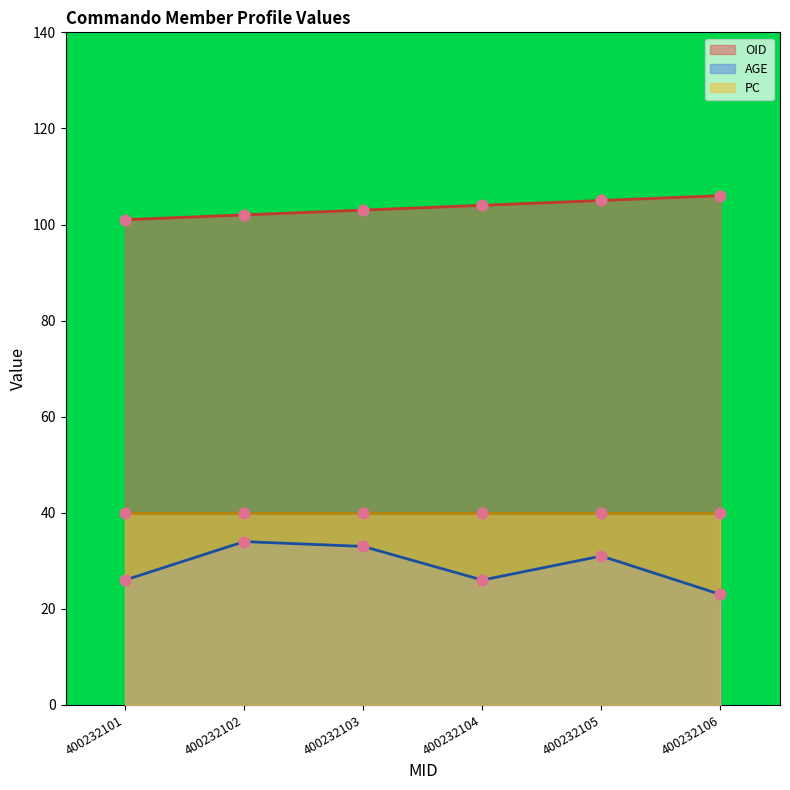

Which series contains the highest Y value?

OID